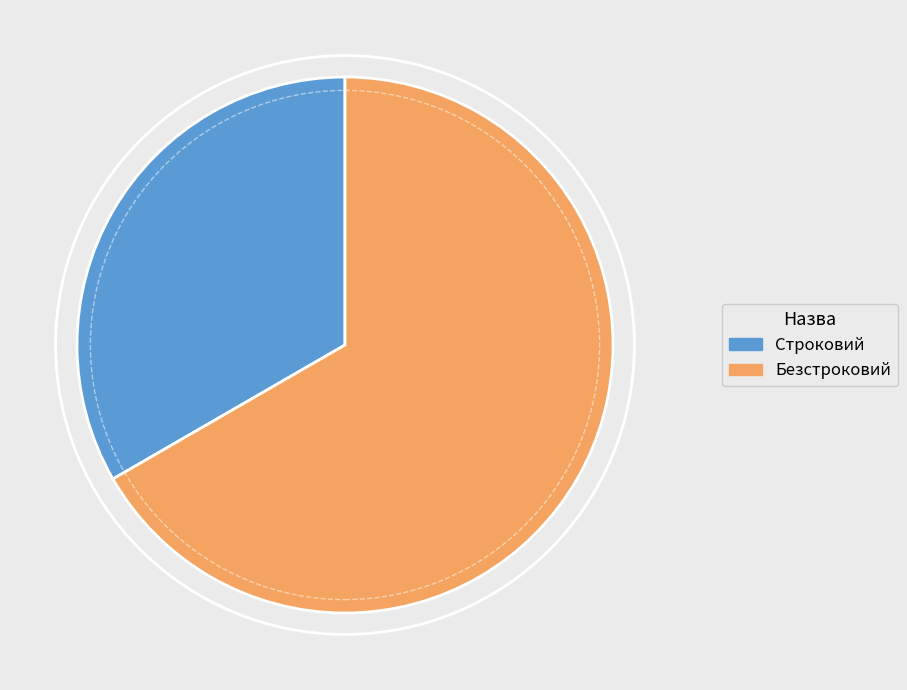

Do Строковий and Безстроковий together represent more than half of the pie?

Yes